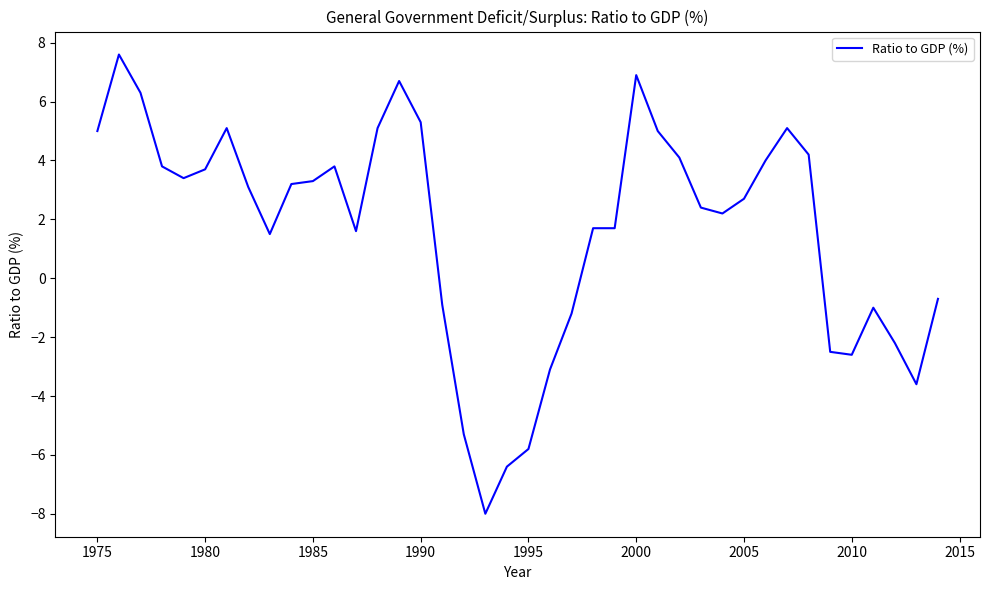

What is the smallest value displayed?

-8.0